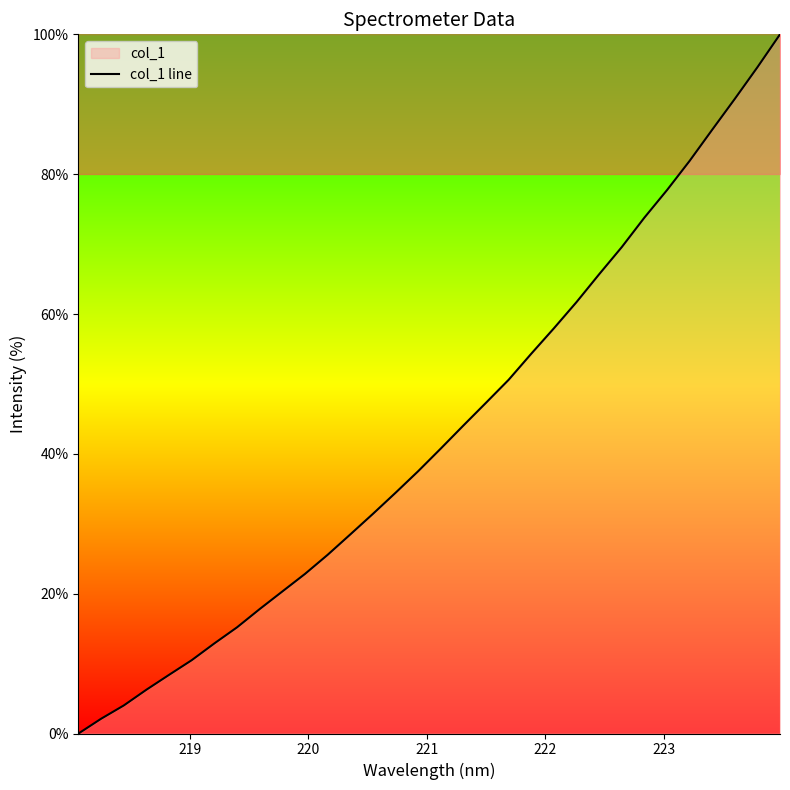

What is the value of the 15th point from the left?

34.4